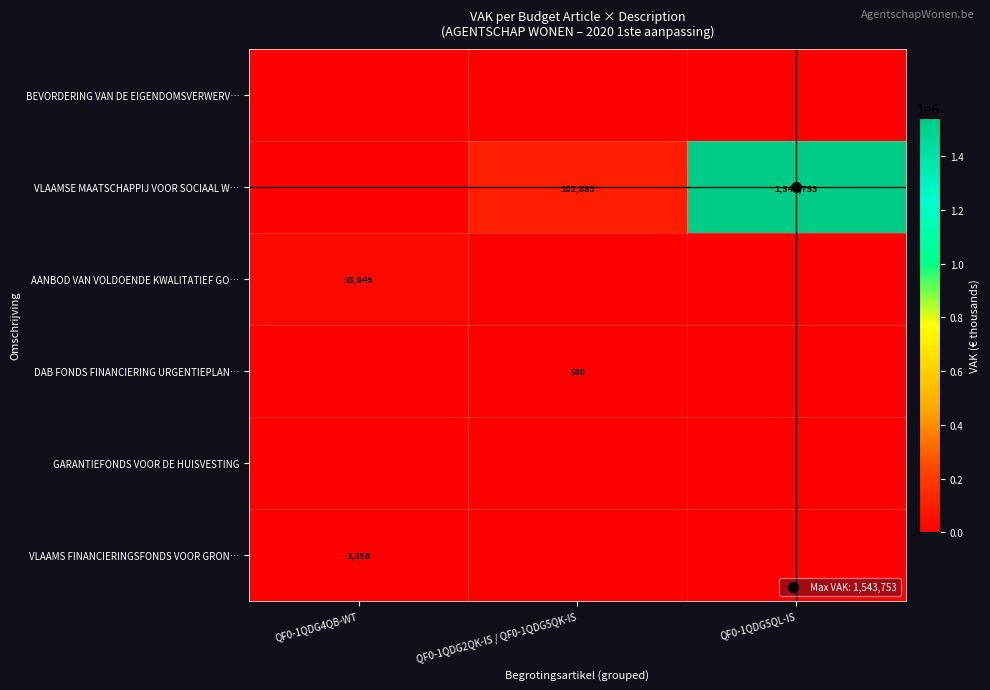

The value of GARANTIEFONDS VOOR DE HUISVESTING at QF0-1QDG2QK-IS / QF0-1QDG5QK-IS is 0. True or false?

True